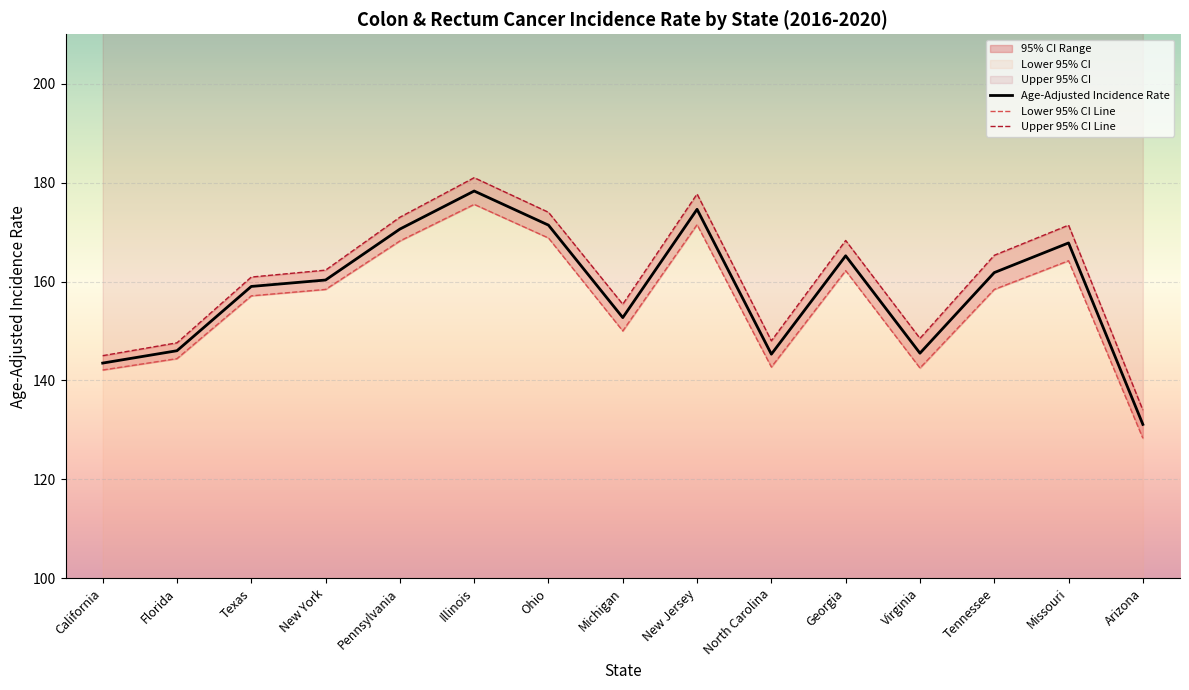

True or false: Lower 95% CI and Upper 95% CI cross at least once.

False